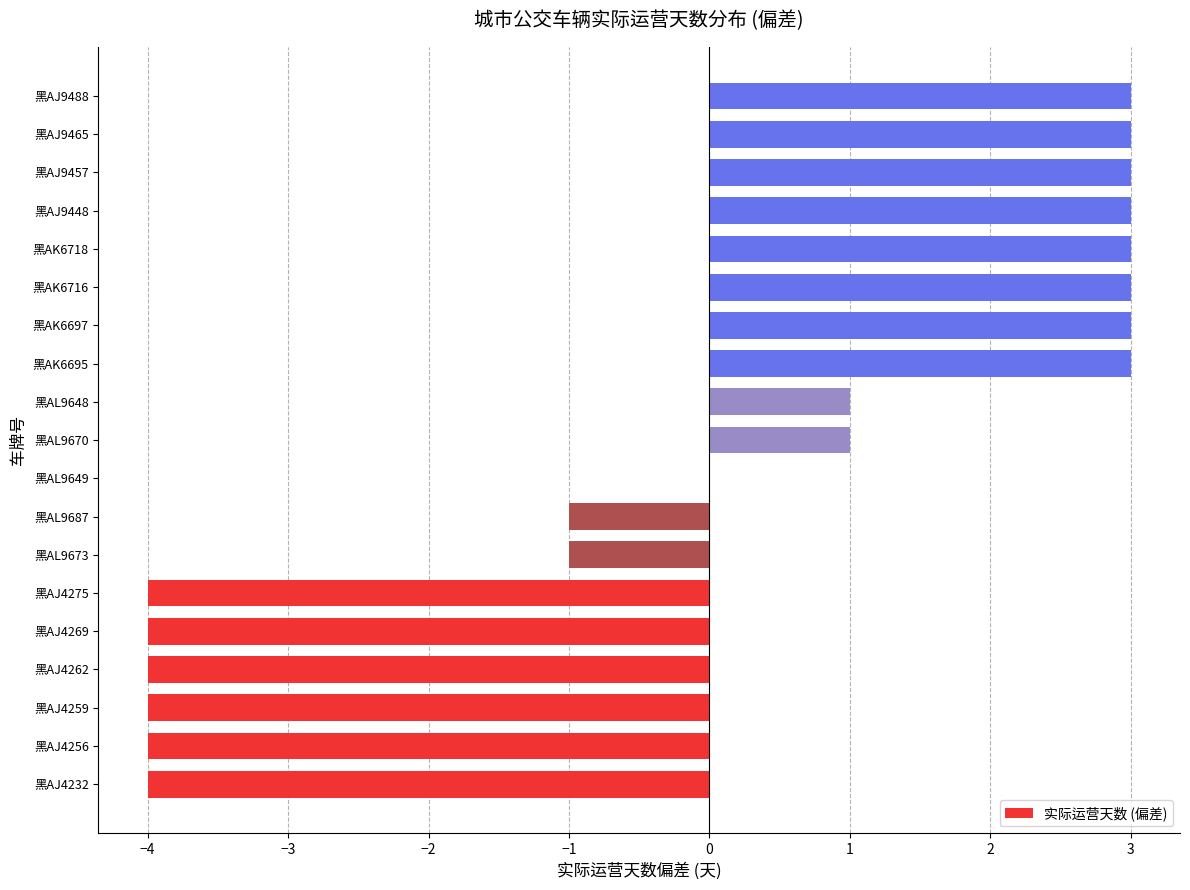

What is the maximum value shown in the chart?

3